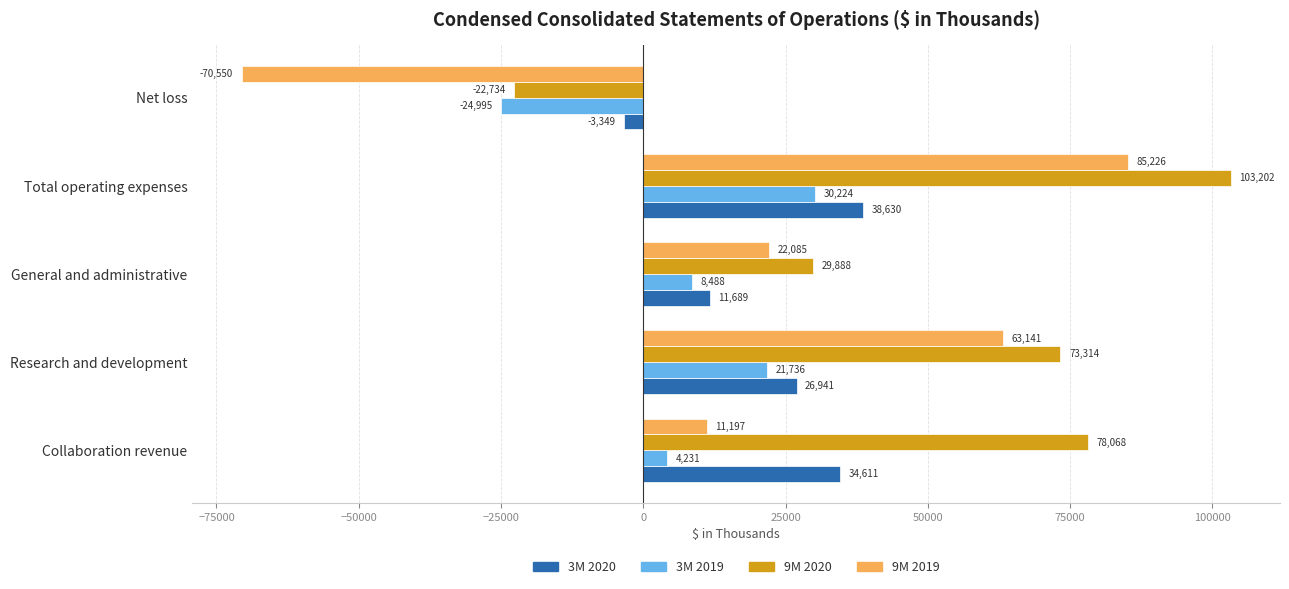

List the labels in order of 9M 2019 value, smallest first.

Net loss, Collaboration revenue, General and administrative, Research and development, Total operating expenses